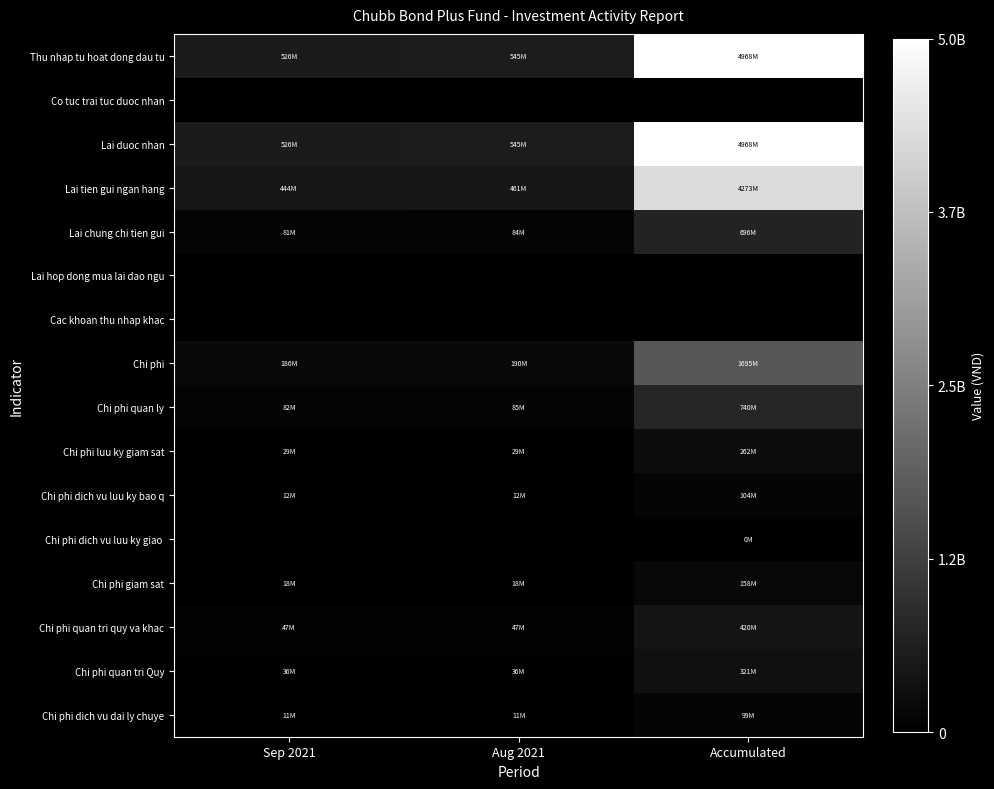

Between Aug 2021 and Accumulated, which series saw the biggest shift?

Thu nhap tu hoat dong dau tu